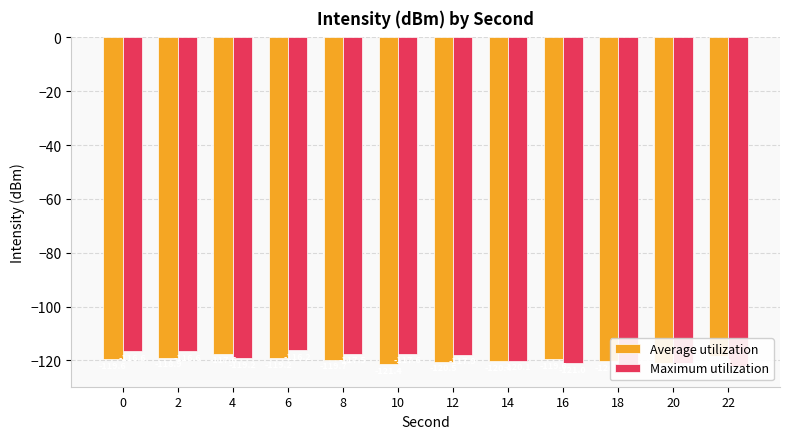

What is the difference between the maximum and minimum values in the Average utilization series?

3.8